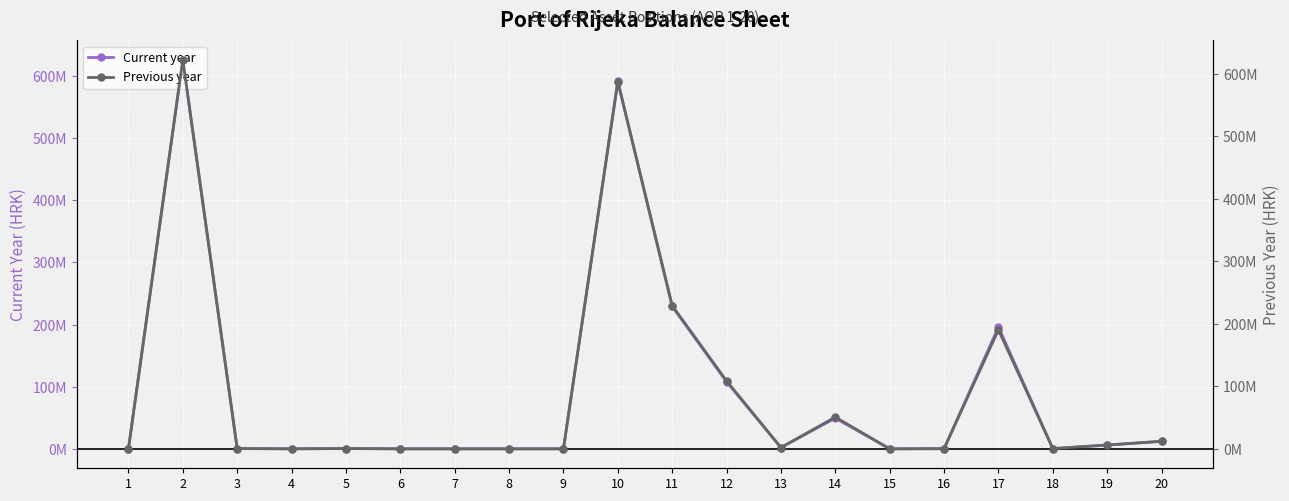

Rank the categories by Current year value from lowest to highest.

1, 4, 6, 7, 8, 9, 15, 16, 18, 3, 5, 13, 19, 20, 14, 12, 17, 11, 10, 2